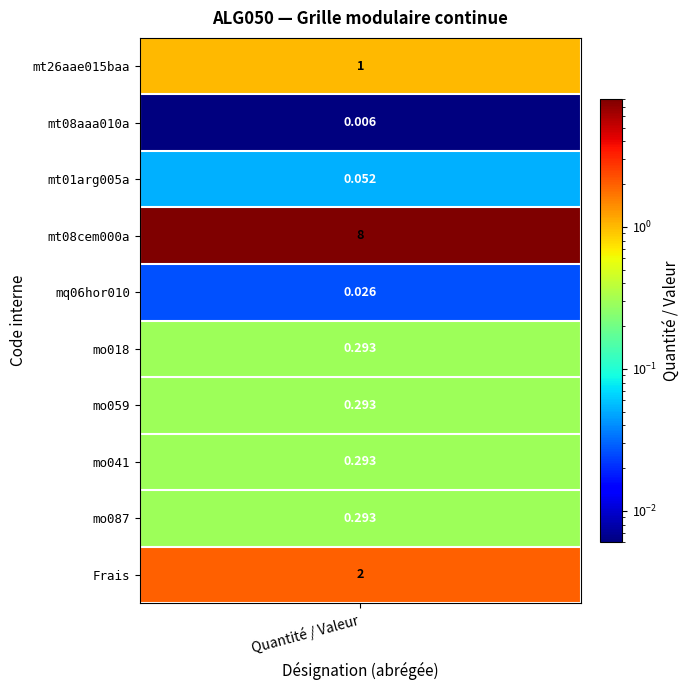

What is the sum of the values at 1 and 9?

2.0